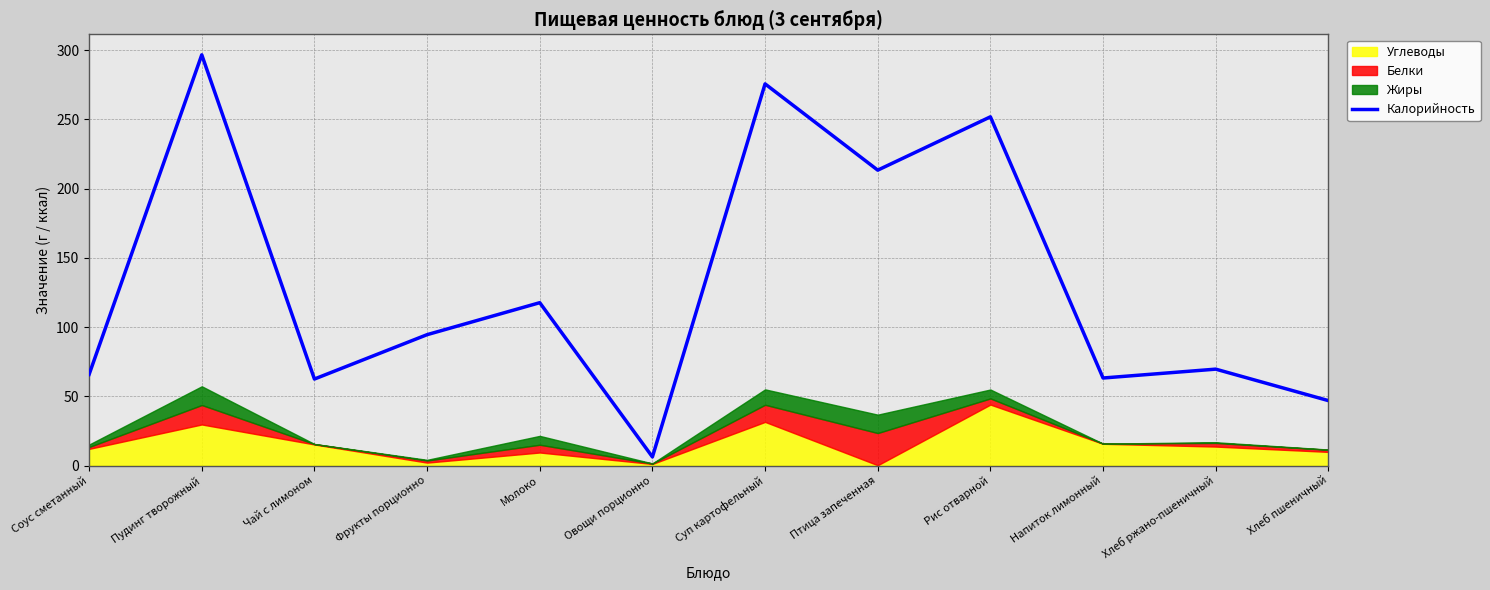

What is the sum of all values?

1563.6